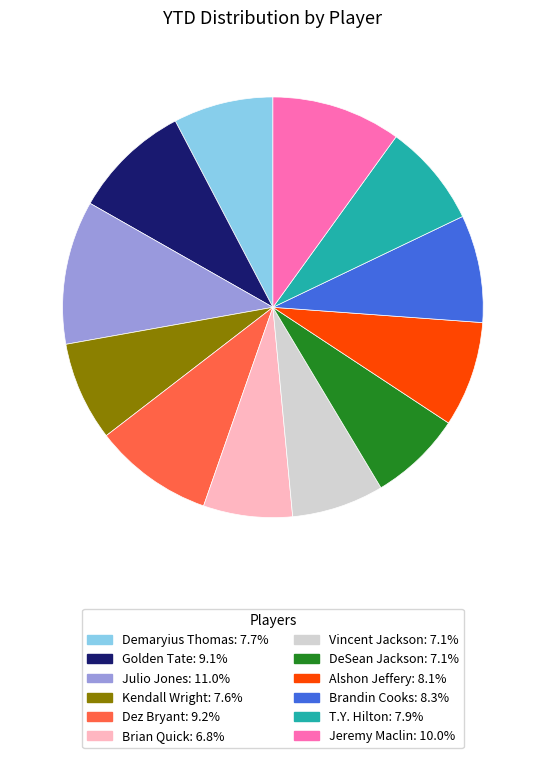

Does any single category account for the majority?

No